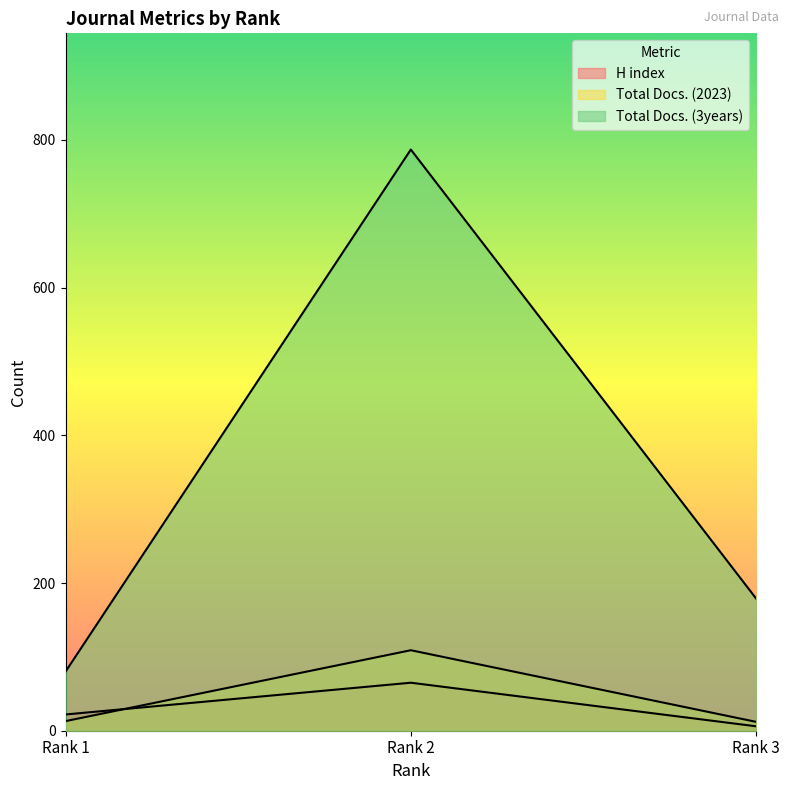

Which has a higher value, Rank 3 or Rank 1?

Rank 1